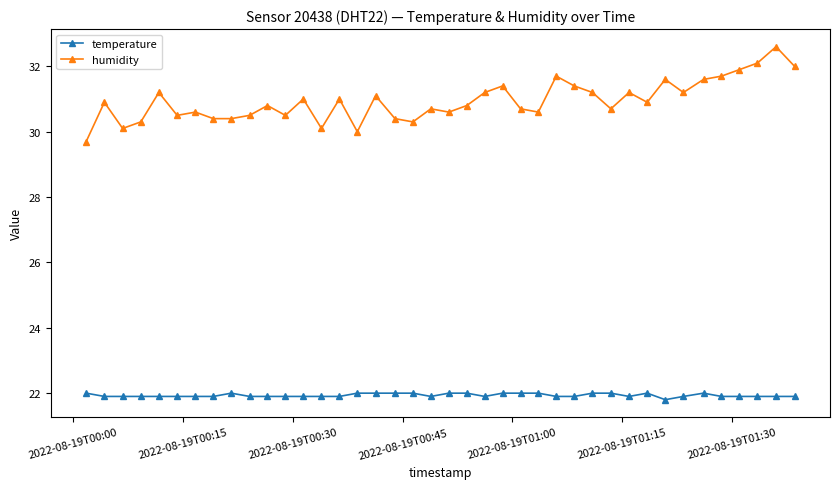

What is the value of the temperature point at the 6th from the left?

21.9